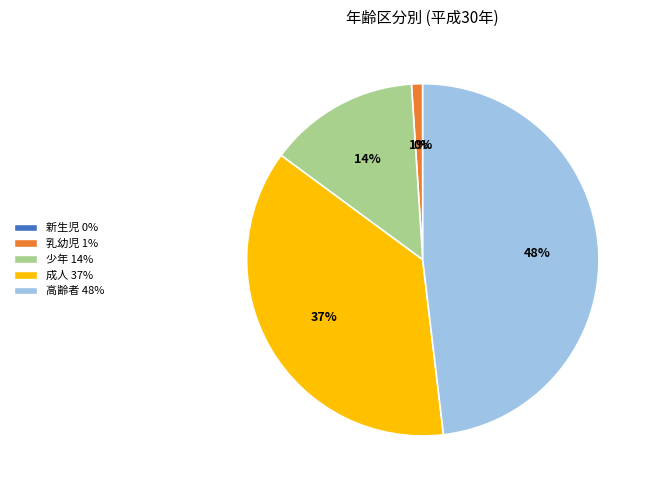

To the nearest percent, what is the difference between the largest and smallest slice percentages?

48%